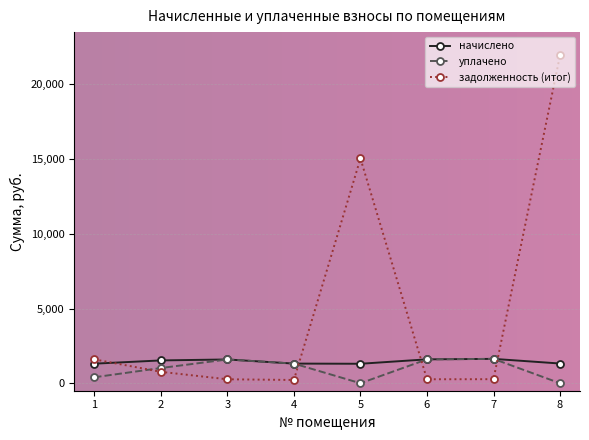

How many data points in уплачено are less than 1315?

4